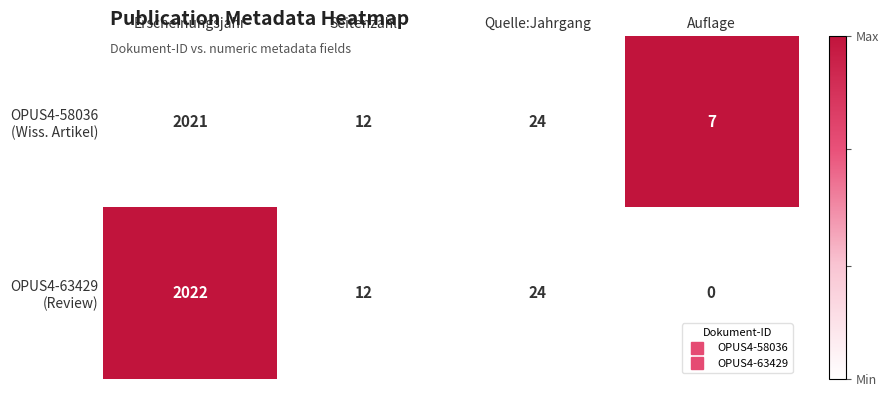

At which category is the sum across all series the highest?

Erscheinungsjahr